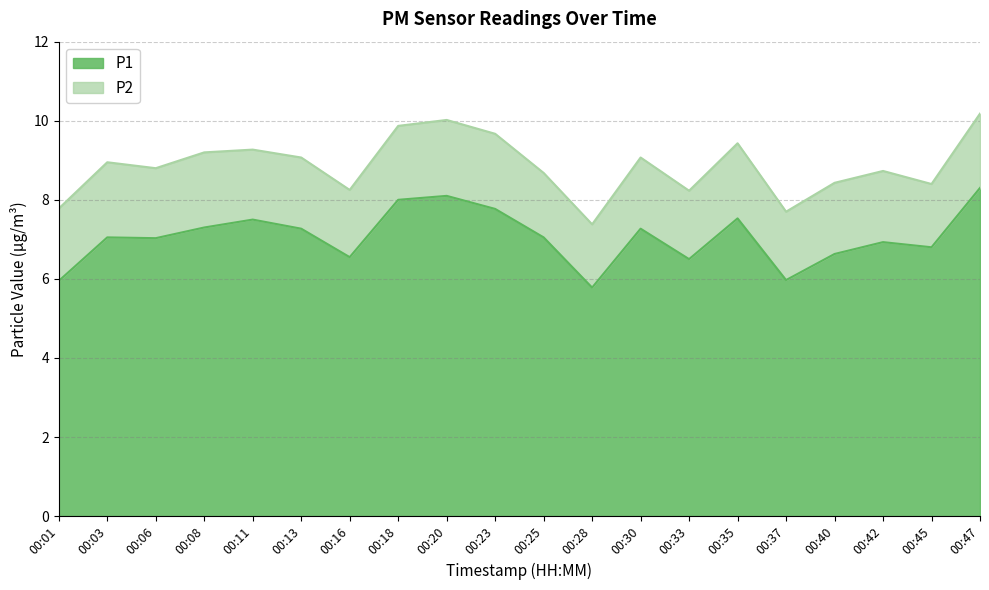

At which label does the data first exceed 7?

00:03